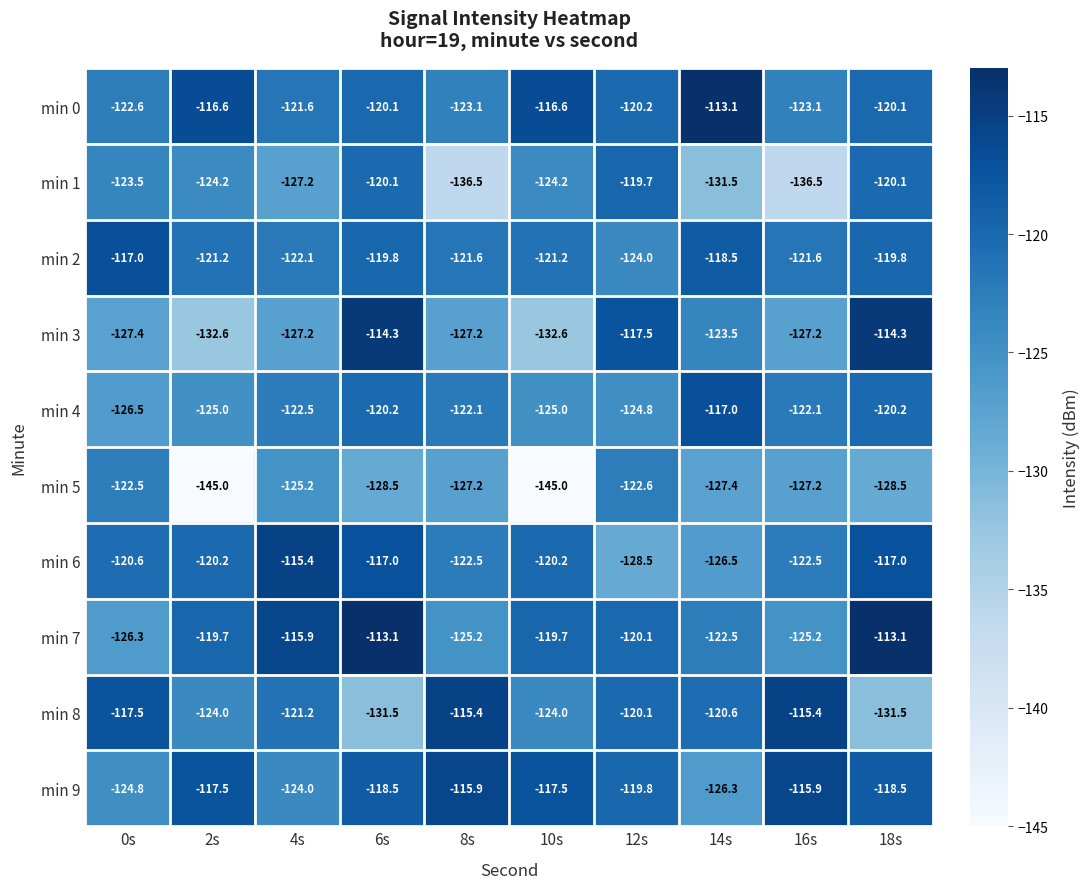

What is the total value across all series at 14s?

-1226.9